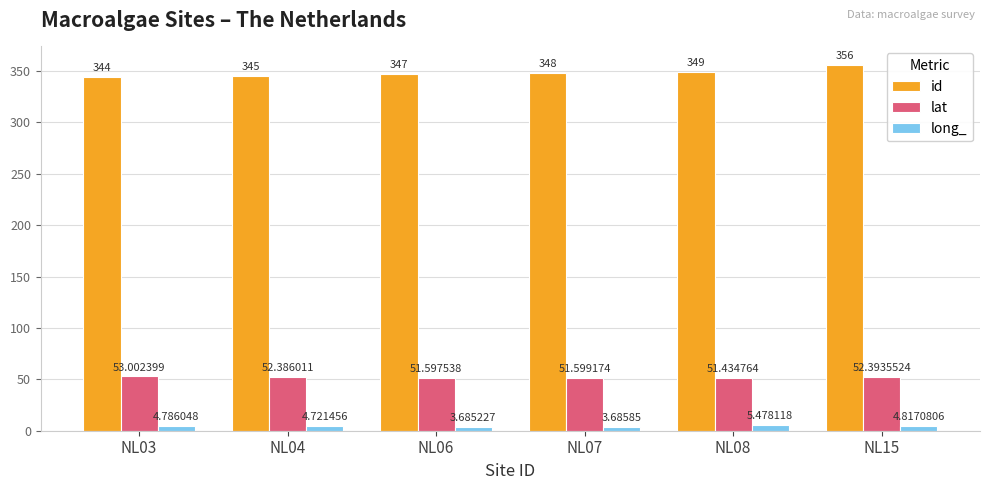

Reading left to right, list all the values displayed in this chart.

id: NL03=344.0	NL04=345.0	NL06=347.0	NL07=348.0	NL08=349.0	NL15=356.0
lat: NL03=53.0	NL04=52.4	NL06=51.6	NL07=51.6	NL08=51.4	NL15=52.4
long_: NL03=4.8	NL04=4.7	NL06=3.7	NL07=3.7	NL08=5.5	NL15=4.8